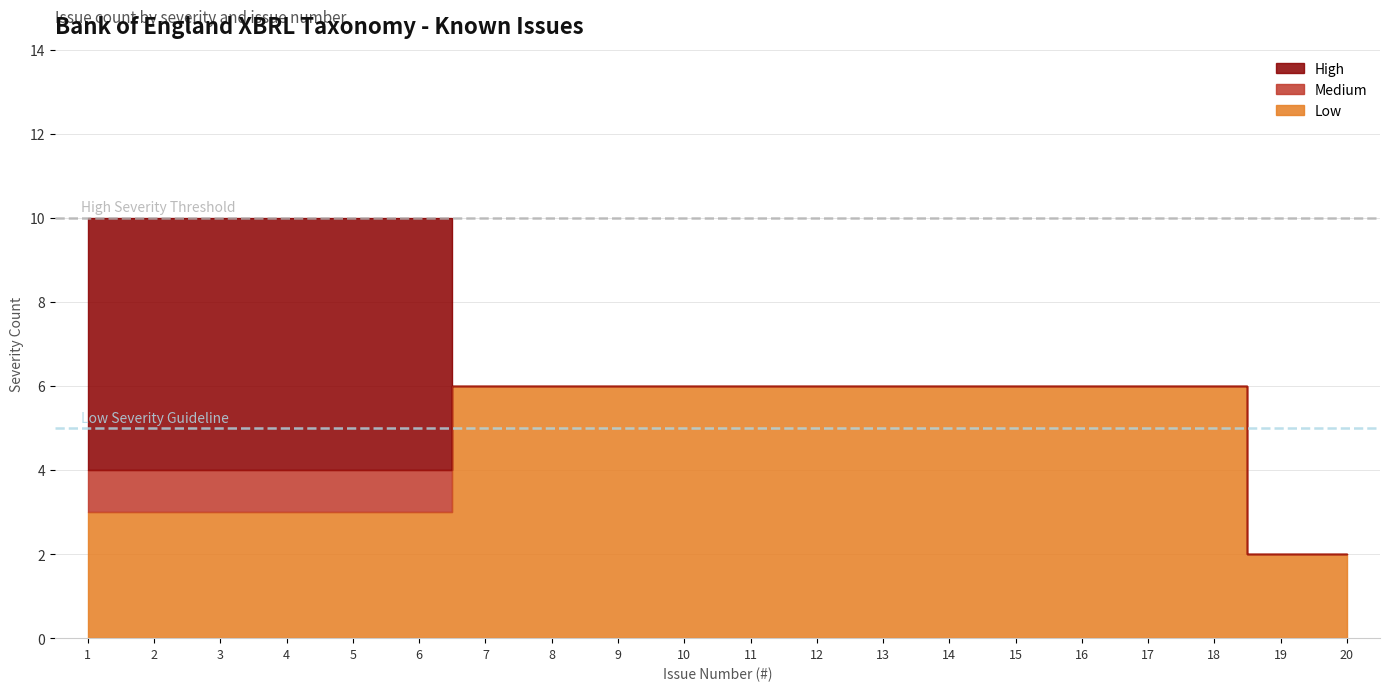

Reading left to right, extract all data points from this chart.

High: 1=6	2=6	3=6	4=6	5=6	6=6	7=0	8=0	9=0	10=0	11=0	12=0	13=0	14=0	15=0	16=0	17=0	18=0	19=0	20=0
Medium: 1=1	2=1	3=1	4=1	5=1	6=1	7=0	8=0	9=0	10=0	11=0	12=0	13=0	14=0	15=0	16=0	17=0	18=0	19=0	20=0
Low: 1=3	2=3	3=3	4=3	5=3	6=3	7=6	8=6	9=6	10=6	11=6	12=6	13=6	14=6	15=6	16=6	17=6	18=6	19=2	20=2